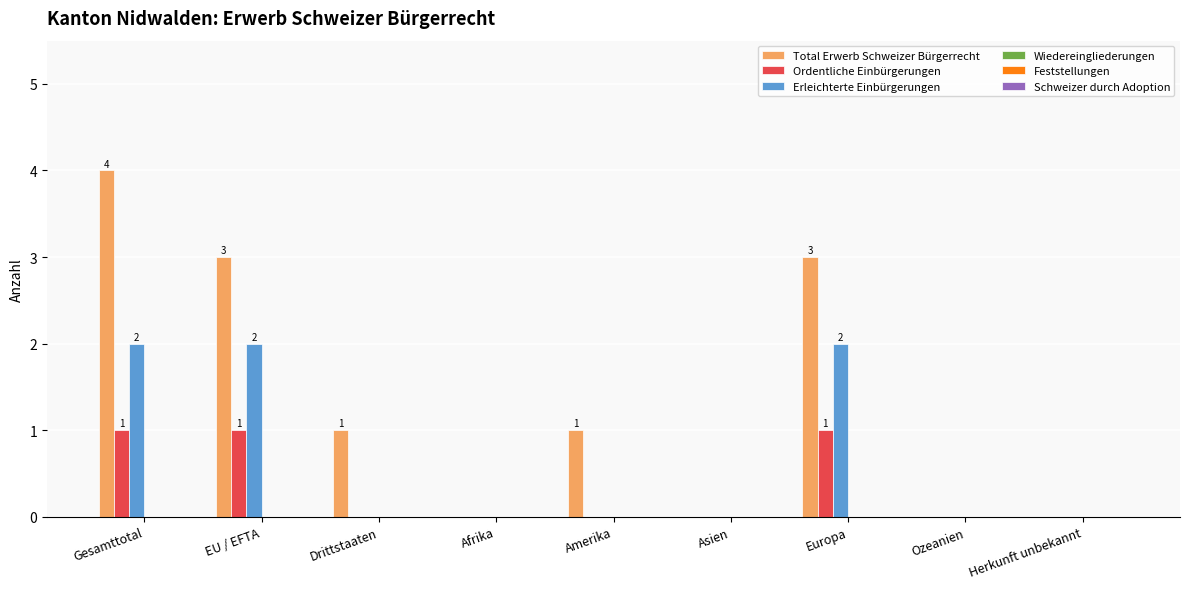

At which category does the chart reach its peak across all series?

Gesamttotal